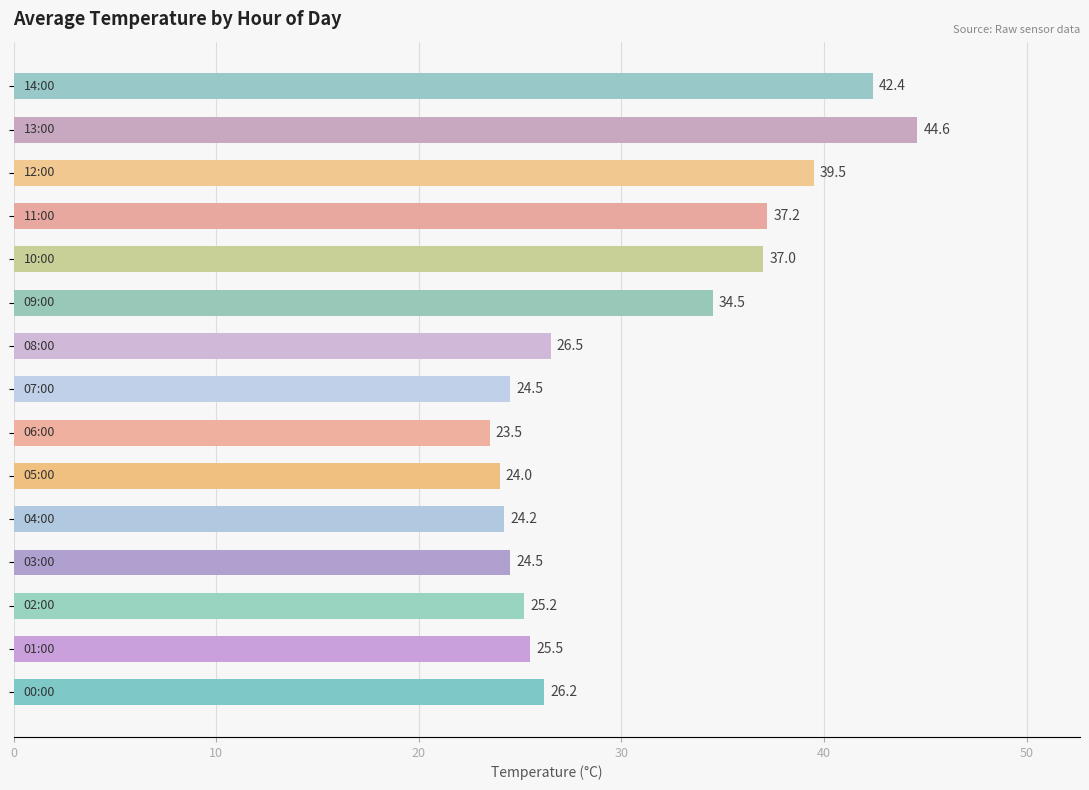

What is the minimum value shown in the chart?

23.5